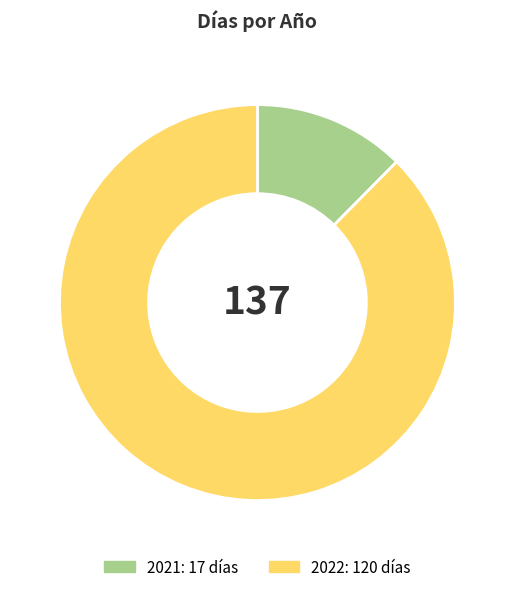

Rank the categories by value from lowest to highest.

2021, 2022